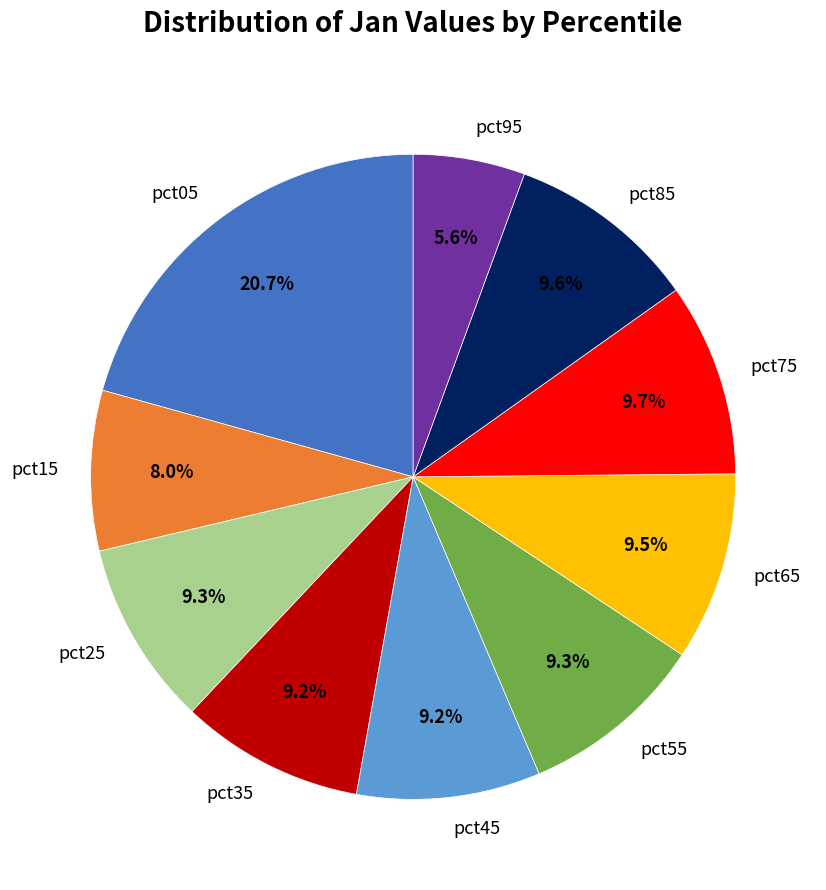

What portion of the pie excludes pct75?

90.3%